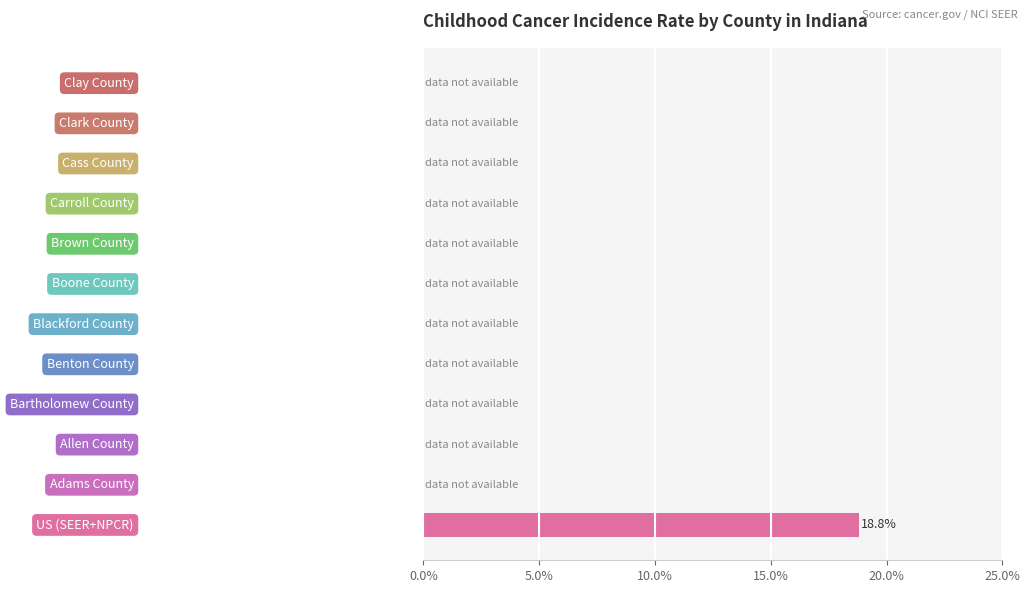

Does the chart contain stacked bars?

No